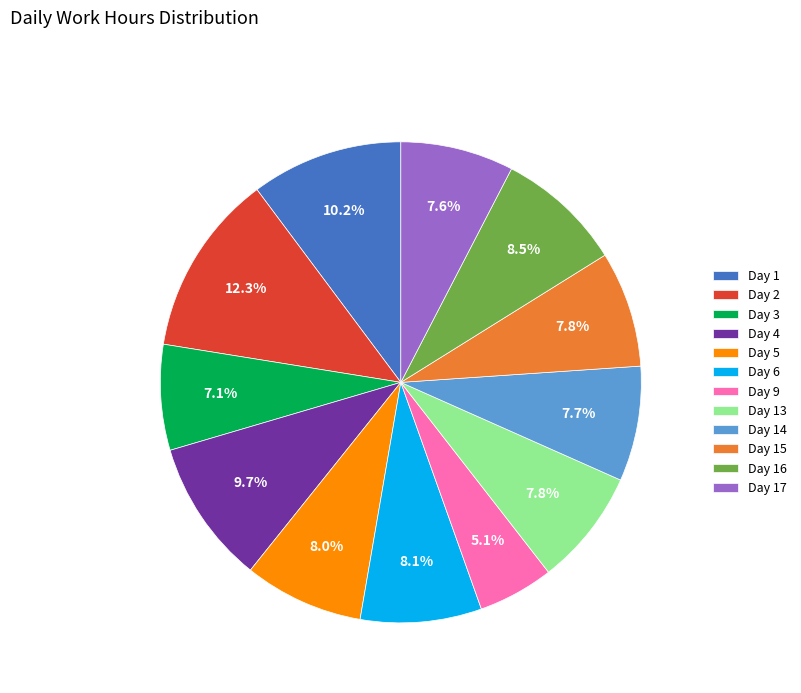

To the nearest percent, what portion does Day 4 represent?

10%